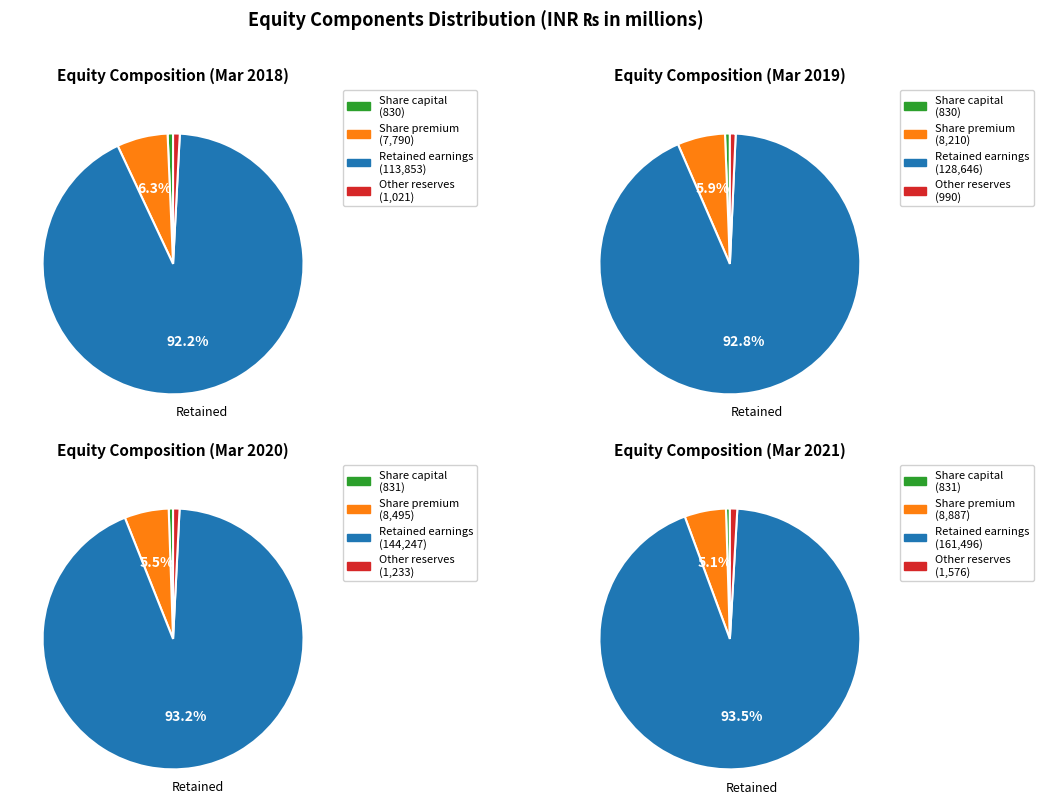

To the nearest percent, what is the combined percentage of Mar. 31, 2021 and Mar. 31, 2018?

50%